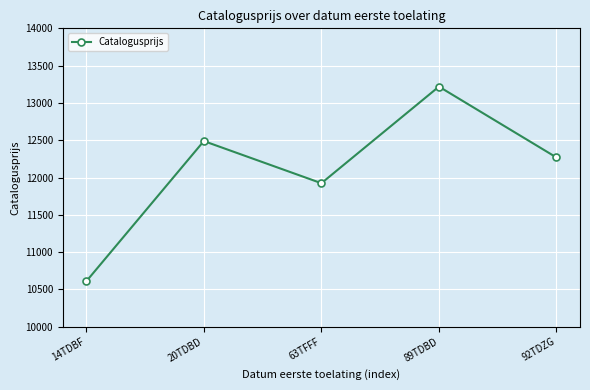

Reading left to right, extract all data points from this chart.

10609	12489	11924	13219	12269